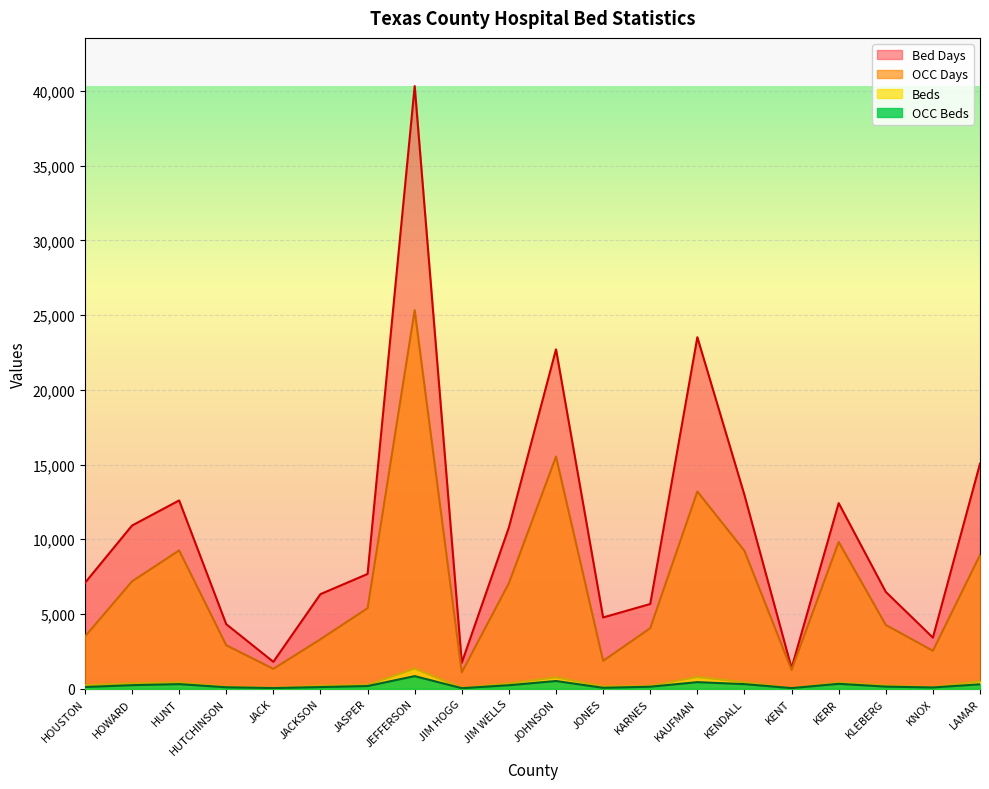

Reading right to left, transcribe all the data shown in this chart.

OCC Beds: LAMAR=297	KNOX=85	KLEBERG=142	KERR=328	KENT=42	KENDALL=308	KAUFMAN=442	KARNES=135	JONES=62	JOHNSON=518	JIM WELLS=235	JIM HOGG=37	JEFFERSON=844	JASPER=180	JACKSON=111	JACK=44	HUTCHINSON=97	HUNT=309	HOWARD=239	HOUSTON=116
Beds: LAMAR=15060	KNOX=3420	KLEBERG=6480	KERR=12420	KENT=1380	KENDALL=12960	KAUFMAN=23520	KARNES=5670	JONES=4770	JOHNSON=22710	JIM WELLS=10800	JIM HOGG=1740	JEFFERSON=40320	JASPER=7680	JACKSON=6330	JACK=1800	HUTCHINSON=4320	HUNT=12600	HOWARD=10920	HOUSTON=7080
OCC Days: LAMAR=8947	KNOX=2540	KLEBERG=4270	KERR=9822	KENT=1259	KENDALL=9227	KAUFMAN=13197	KARNES=4051	JONES=1865	JOHNSON=15534	JIM WELLS=7061	JIM HOGG=1097	JEFFERSON=25327	JASPER=5390	JACKSON=3312	JACK=1331	HUTCHINSON=2912	HUNT=9255	HOWARD=7183	HOUSTON=3492
Bed Days: LAMAR=502	KNOX=114	KLEBERG=216	KERR=414	KENT=46	KENDALL=432	KAUFMAN=784	KARNES=189	JONES=159	JOHNSON=757	JIM WELLS=360	JIM HOGG=58	JEFFERSON=1344	JASPER=256	JACKSON=211	JACK=60	HUTCHINSON=144	HUNT=420	HOWARD=364	HOUSTON=236